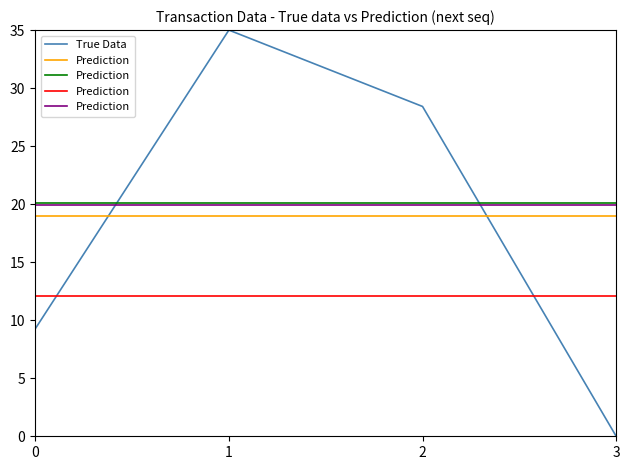

What is the greatest value displayed?

35.0